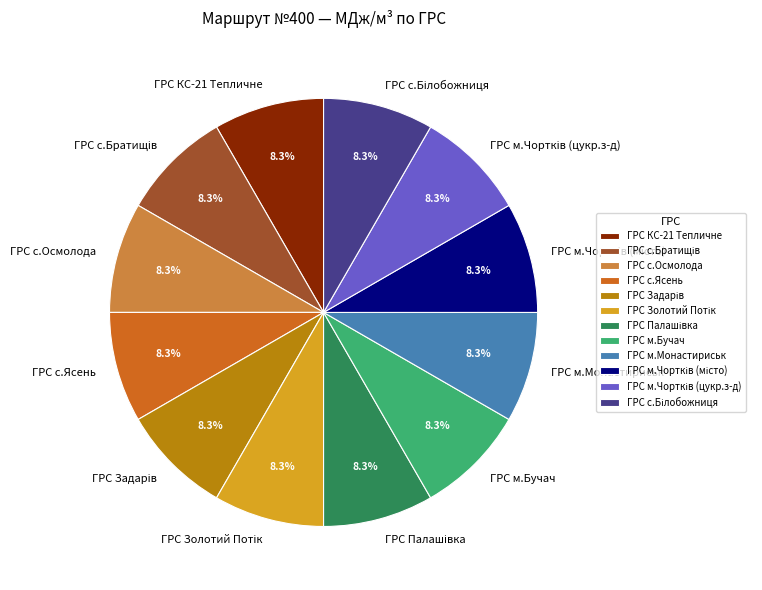

Is there any slice that represents more than half of the pie?

No